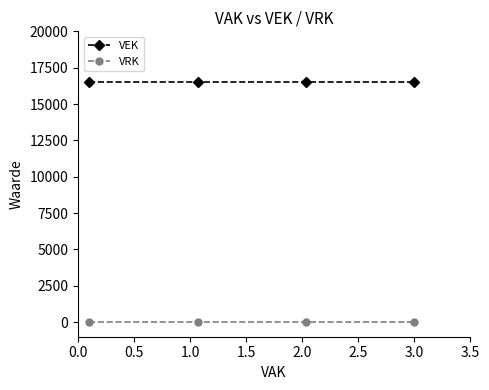

Rank the series by their maximum value, from highest to lowest.

VEK, VRK